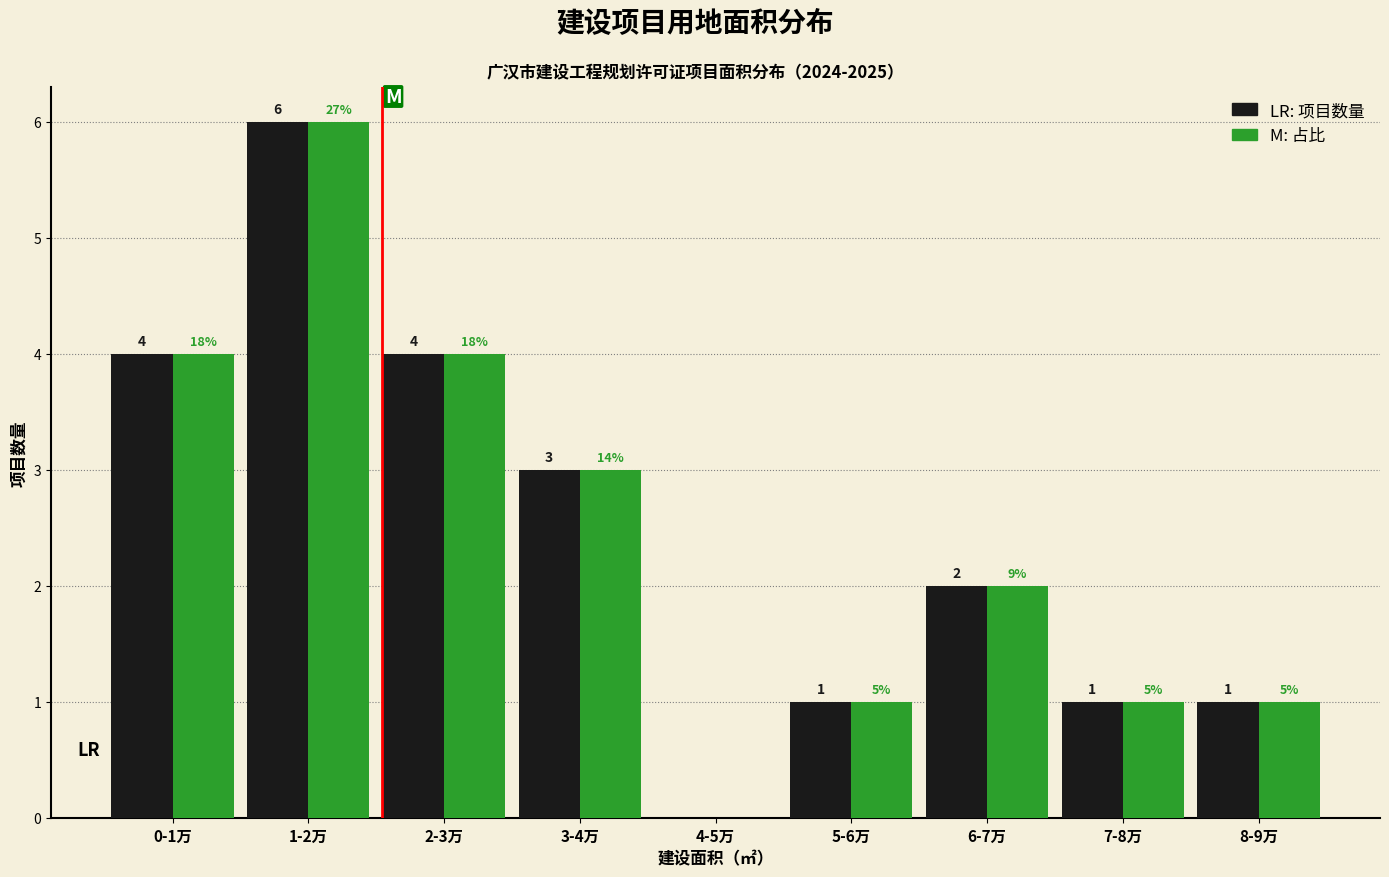

What is the total value across all series at 1-2万?

12